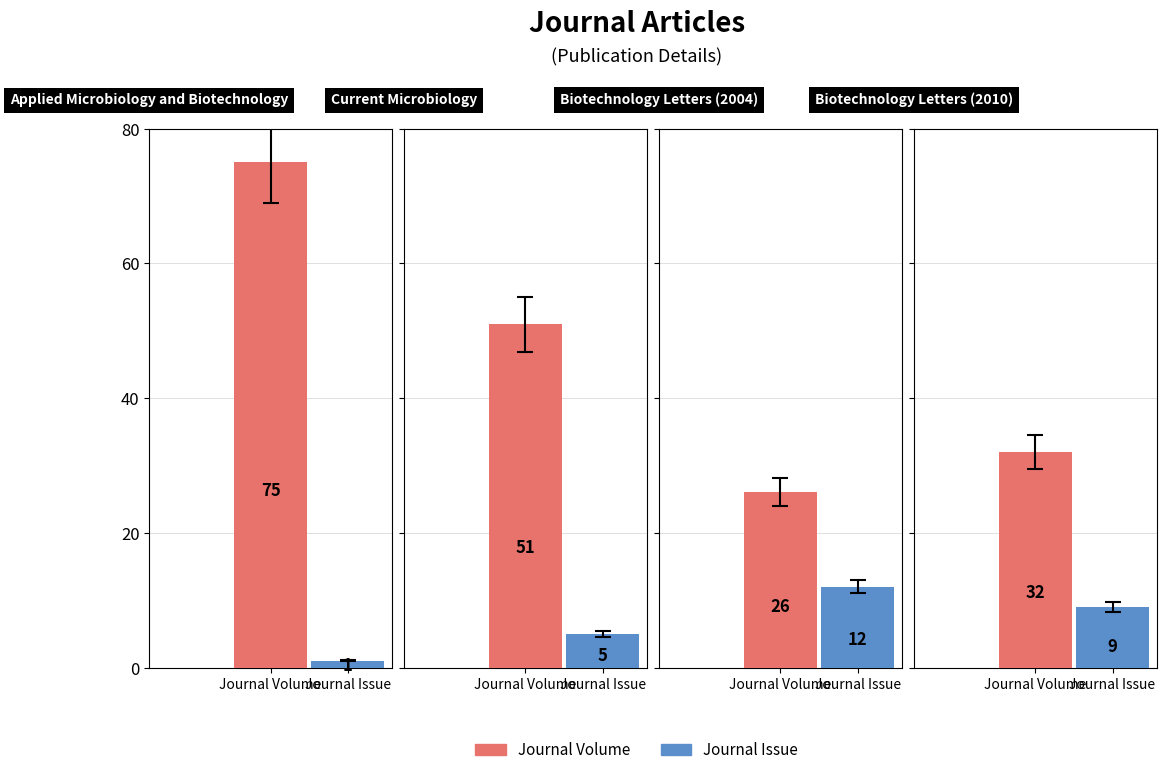

What is the label of the 3rd bar from the left?

Biotechnology
Letters (2004)